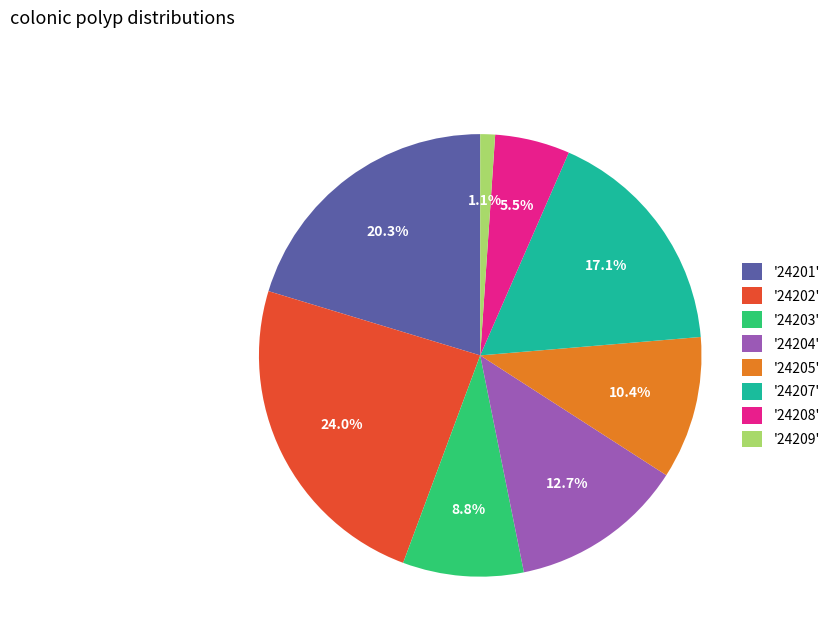

Rank the categories by value from highest to lowest.

'24202', '24201', '24207', '24204', '24205', '24203', '24208', '24209'